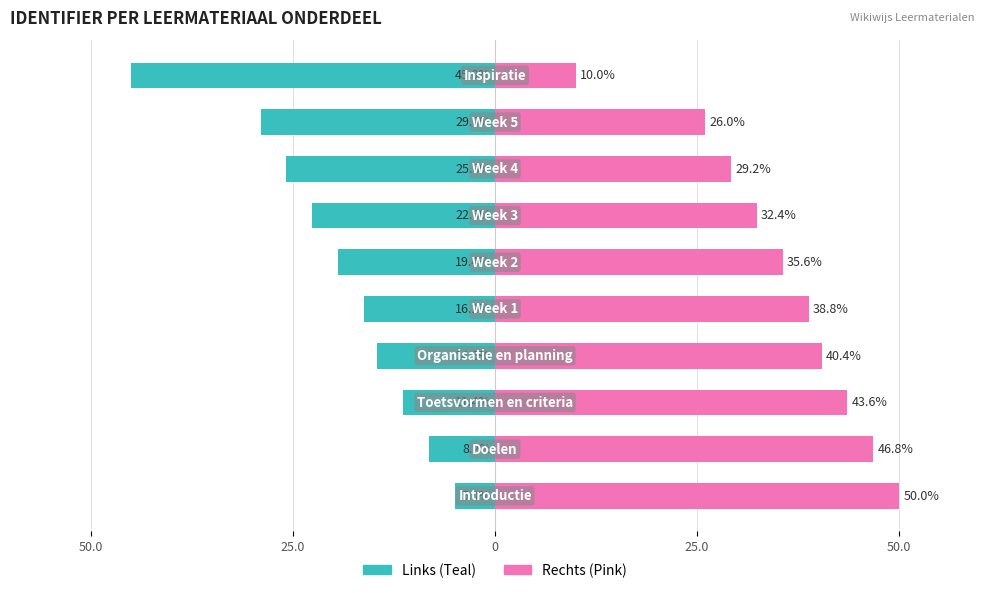

How many distinct data groups are displayed?

2